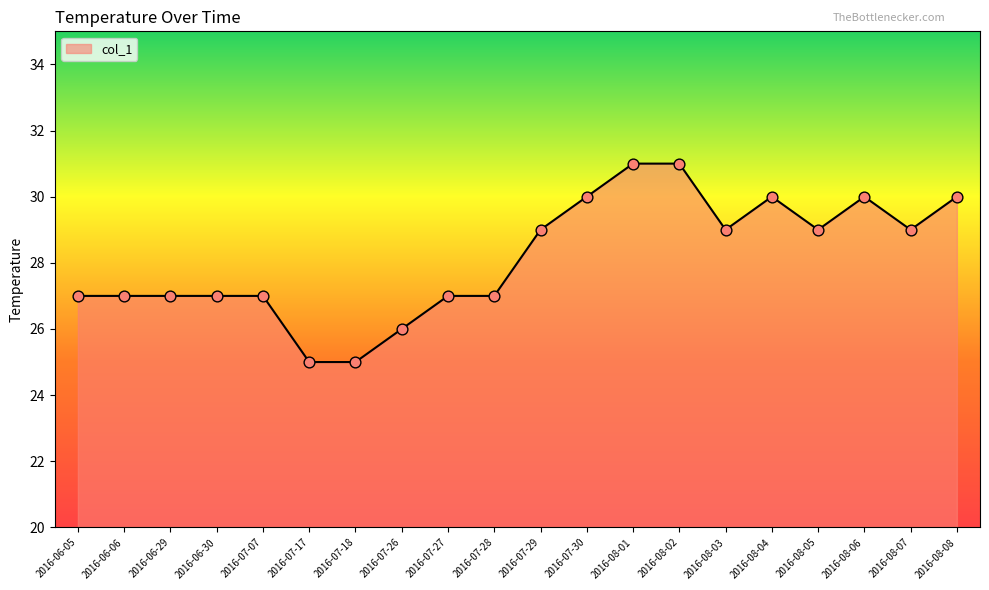

Approximately how many times larger is the value at 2016-06-06 compared to 2016-07-27?

1.0